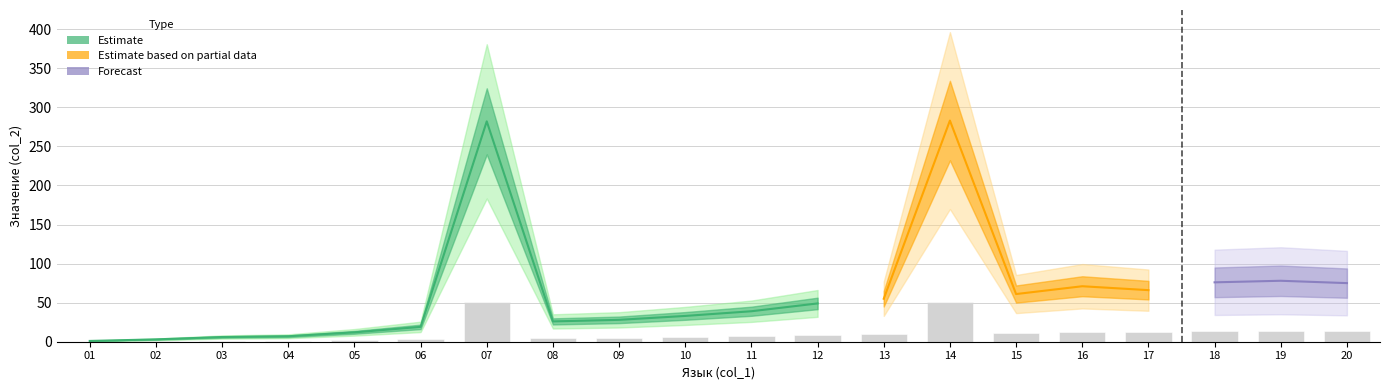

Reading left to right, transcribe all the data shown in this chart.

0.2	0.5	1.1	1.3	2.2	3.4	50.8	4.7	5.0	5.9	7.0	8.8	9.9	50.9	11.0	12.8	11.9	13.7	14.0	13.5